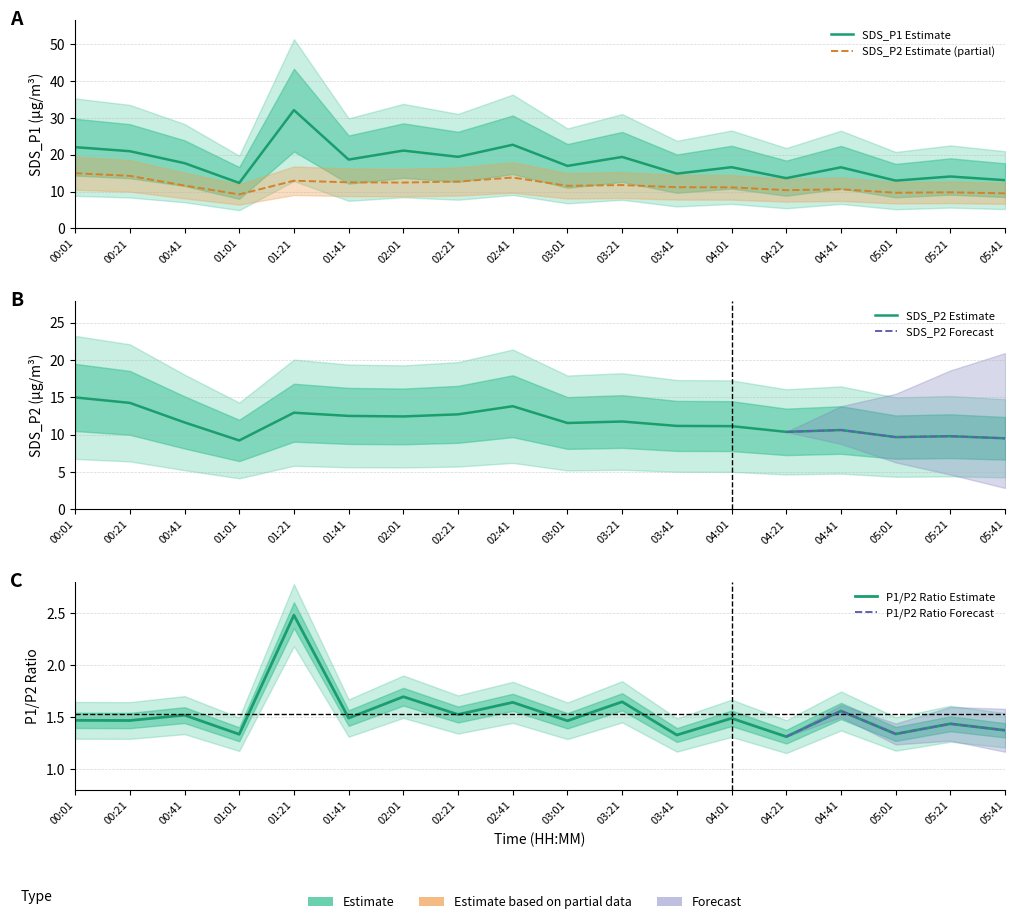

True or false: SDS_P2 and SDS_P1 cross at least once.

False